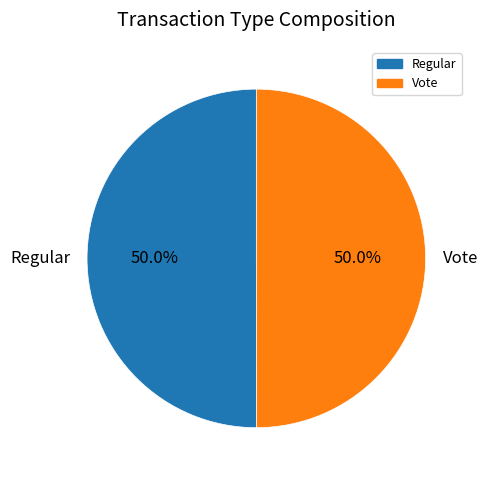

To the nearest percent, what portion does Vote represent?

50%